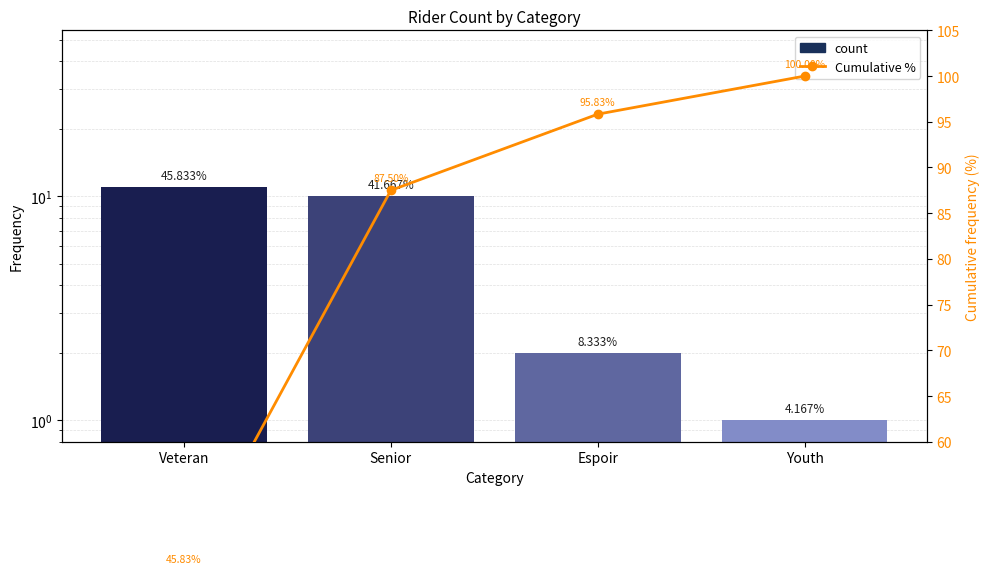

Does the chart contain any negative values?

No